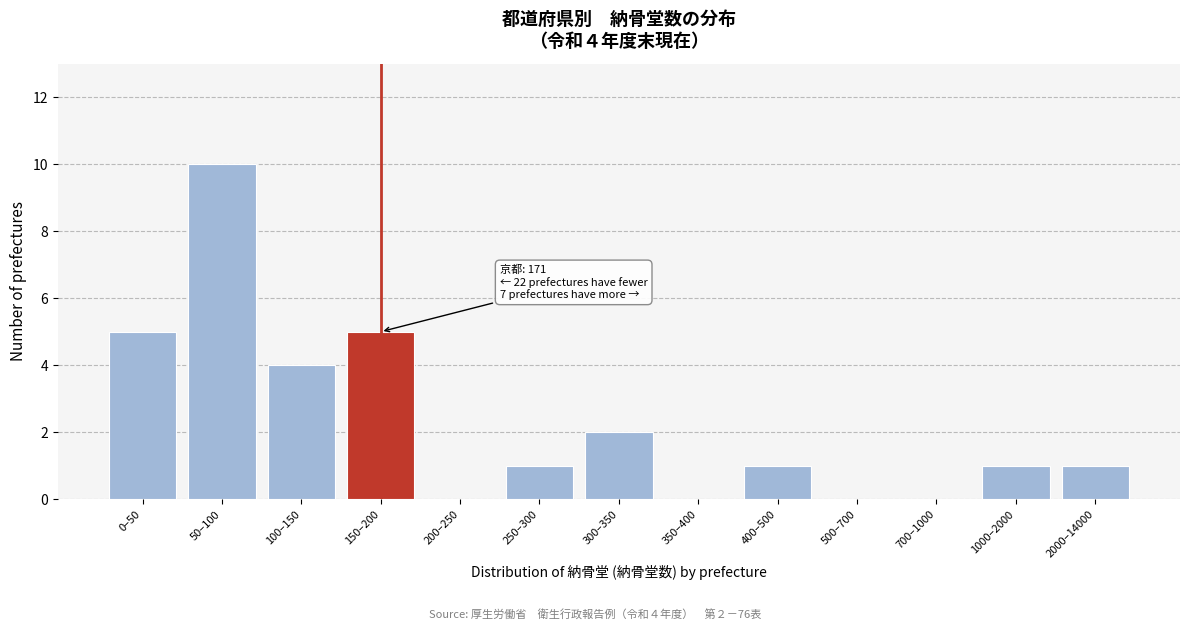

Reading left to right, what are all the values shown in this chart?

0–50=5	50–100=10	100–150=4	150–200=5	200–250=0	250–300=1	300–350=2	350–400=0	400–500=1	500–700=0	700–1000=0	1000–2000=1	2000–14000=1